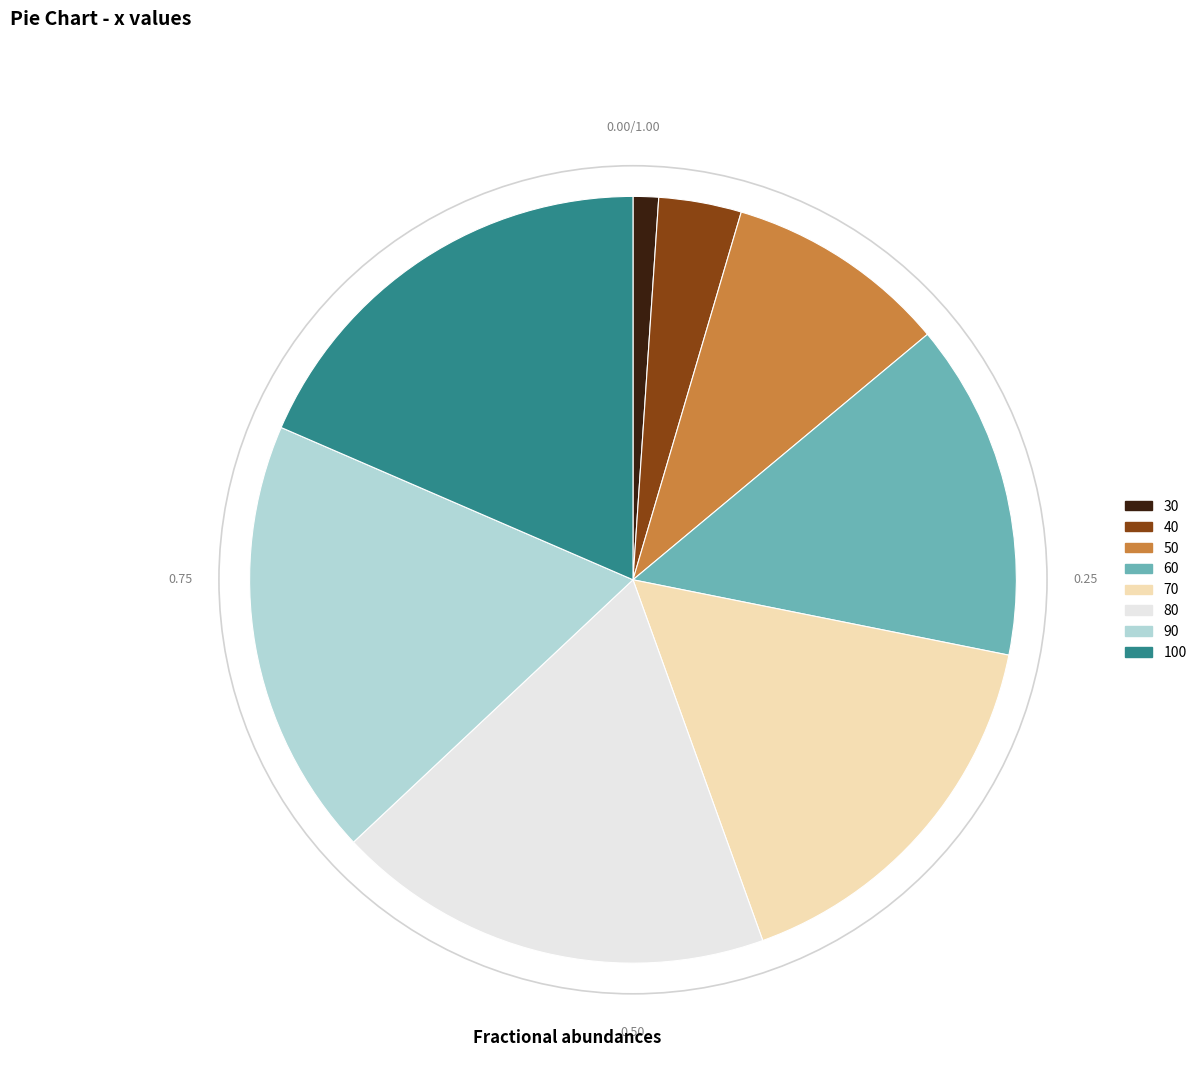

How many segments does this pie chart have?

8